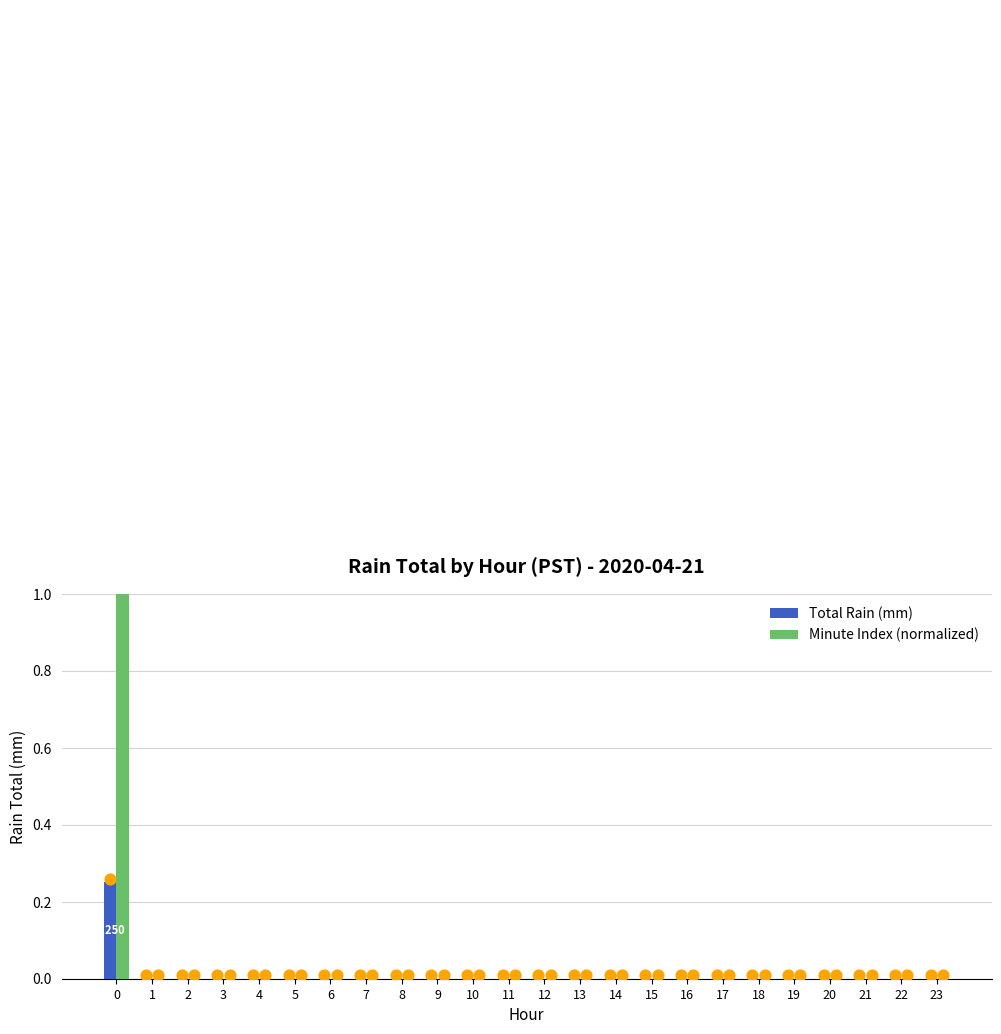

Is the value of Total Rain (mm) at 5 greater than the value of Minute Index (normalized) at 8?

No